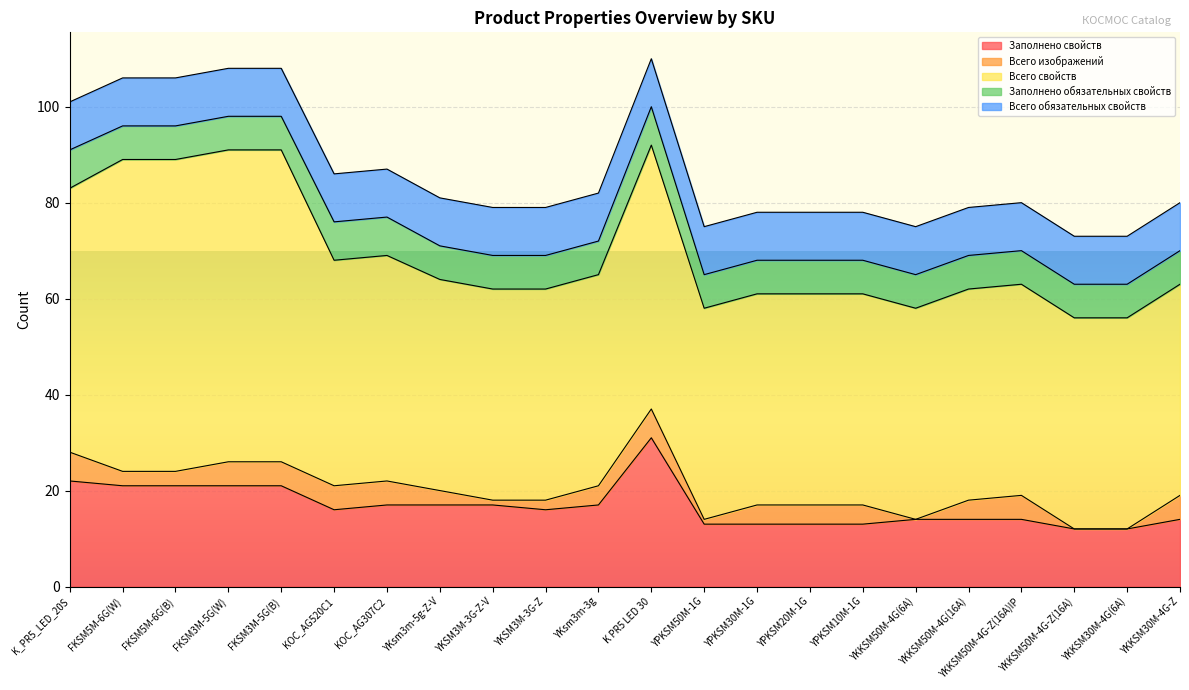

List the series in order of their peak value, highest first.

Всего свойств, Заполнено свойств, Всего обязательных свойств, Заполнено обязательных свойств, Всего изображений